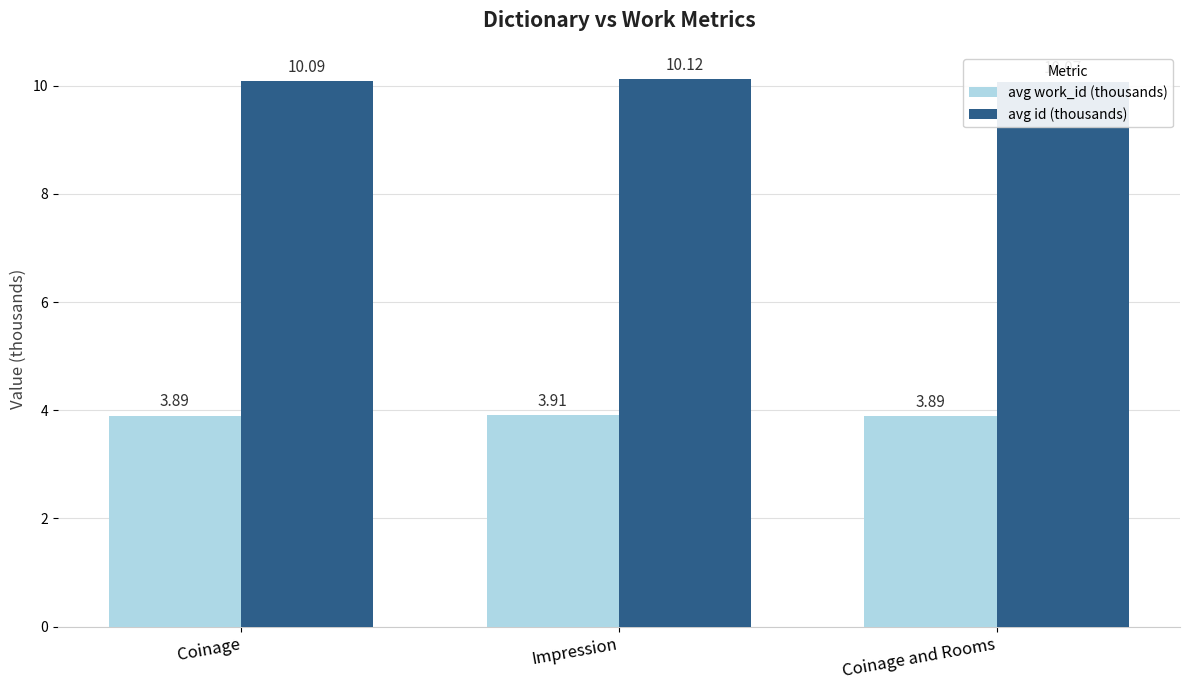

The value of avg id (thousands) at Coinage is 10.1. True or false?

True